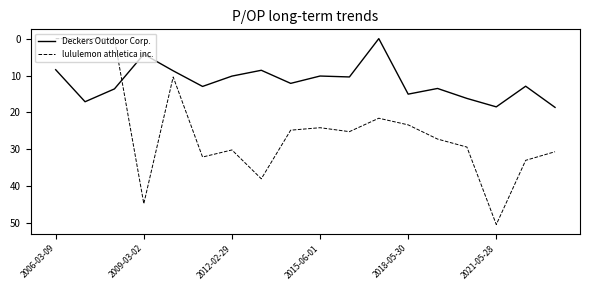

Which series has the largest range (max minus min)?

lululemon athletica inc.